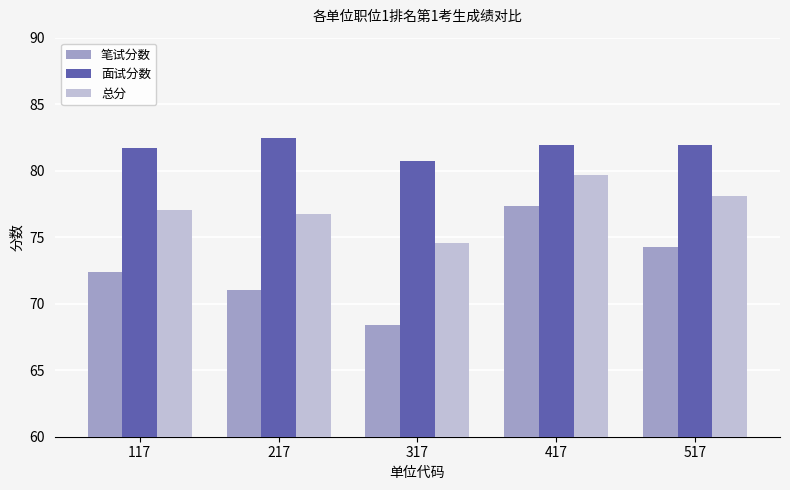

How many data points does each series have?

5